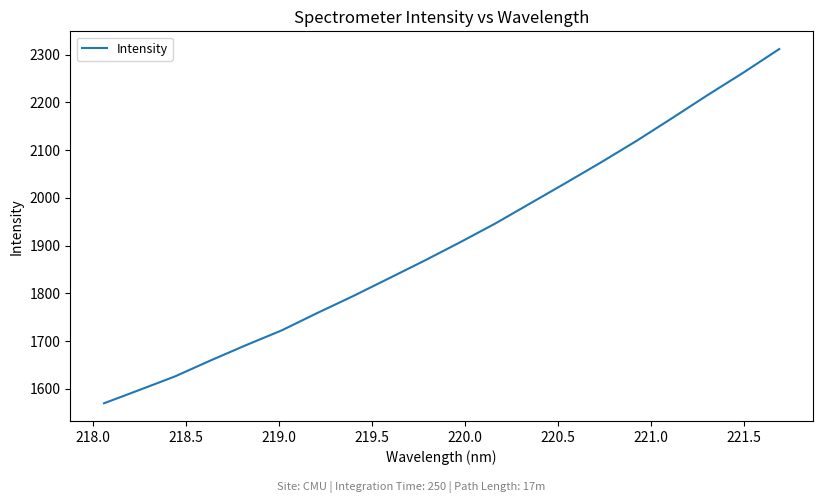

What is the sum of all values?

38144.8